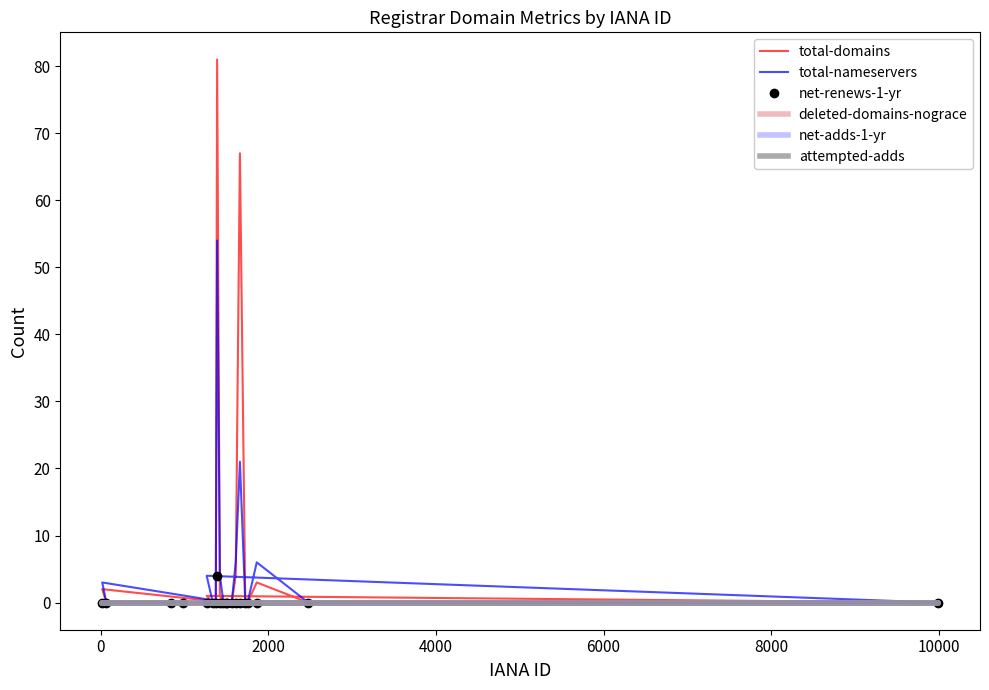

Reading left to right, list all the values displayed in this chart.

total-domains: 0	4	67	0	0	3	0	0	1	0	0	81	1	0	0	0	2	0	0	0
total-nameservers: 0	6	21	0	0	6	0	0	4	0	0	54	4	0	0	0	3	0	0	0
net-renews-1-yr: 0	0	0	0	0	0	0	0	0	0	0	4	0	0	0	0	0	0	0	0
deleted-domains-nograce: 0	0	0	0	0	0	0	0	0	0	0	0	0	0	0	0	0	0	0	0
net-adds-1-yr: 0	0	0	0	0	0	0	0	0	0	0	0	0	0	0	0	0	0	0	0
attempted-adds: 0	0	0	0	0	0	0	0	0	0	0	0	0	0	0	0	0	0	0	0